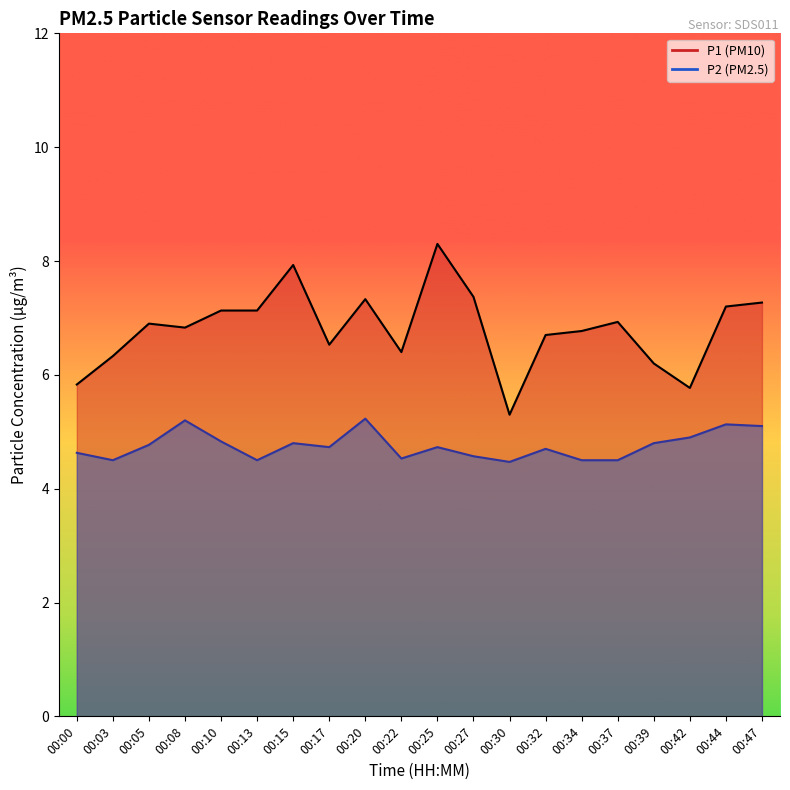

How many P2 line values are between 4 and 5?

16